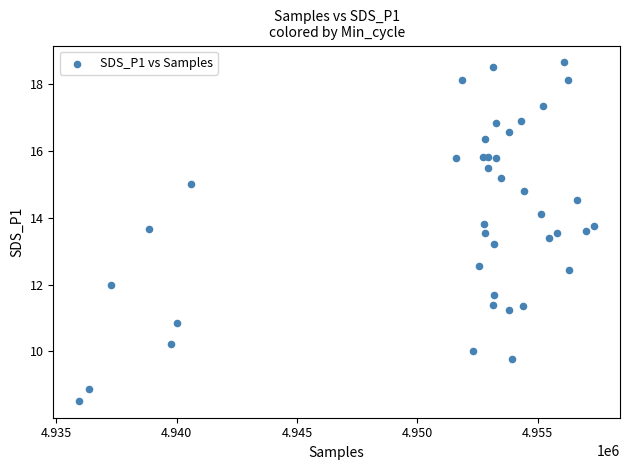

What Y value in the scatter plot is closest to 13?

13.2